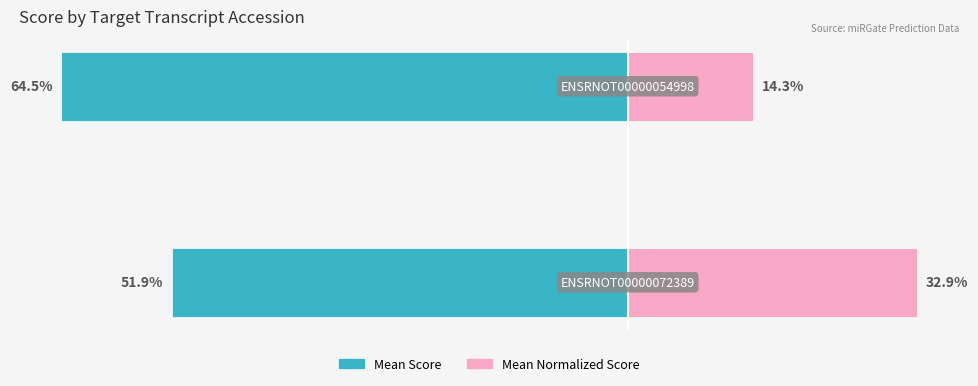

Count the number of data series in this chart.

2